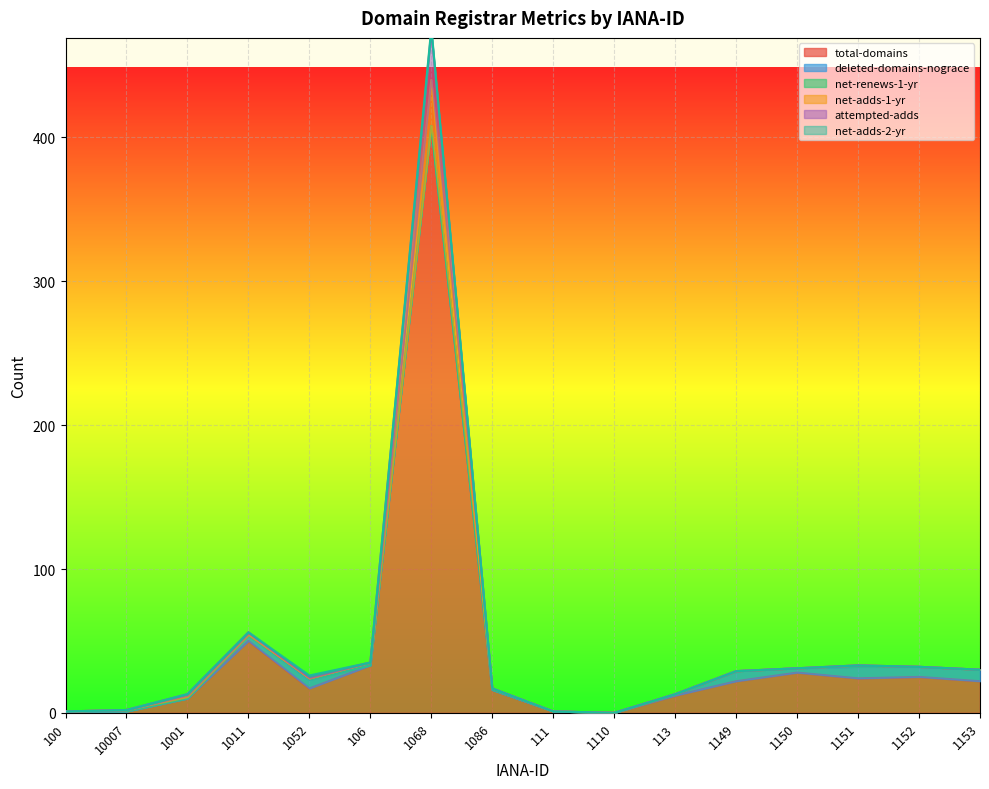

Which category has the highest value in the total-domains series?

1068